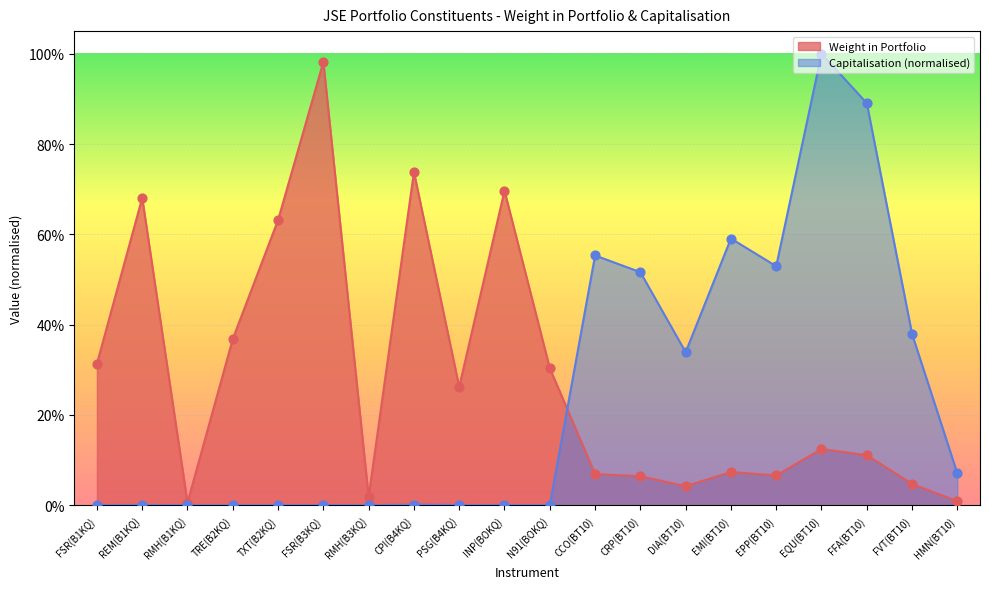

Which series contains the lowest Y value?

Capitalisation